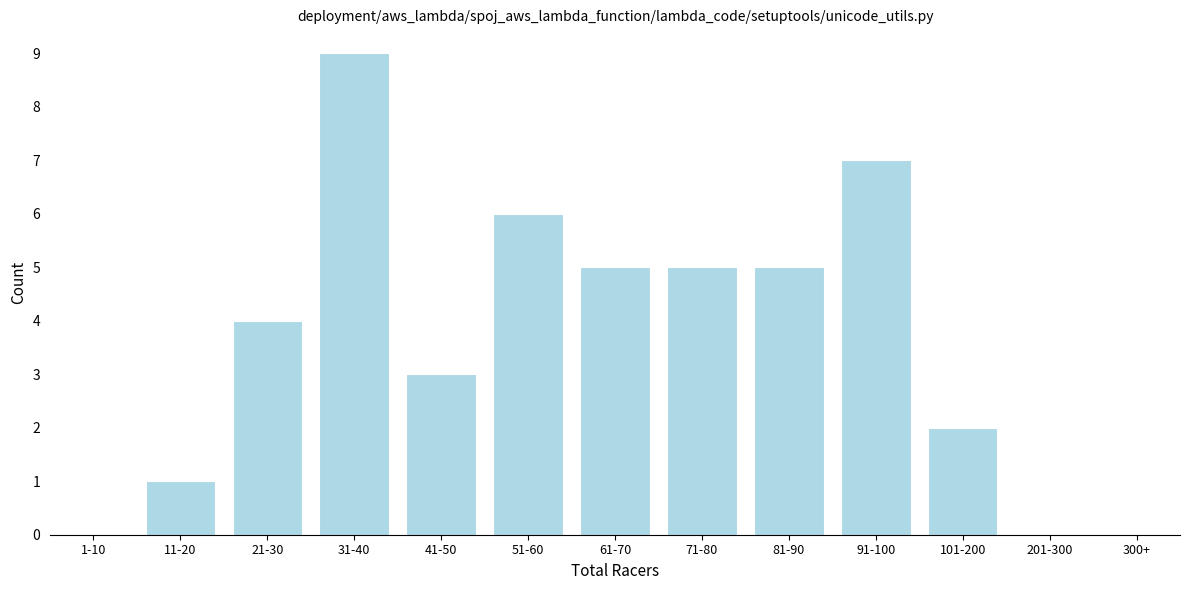

Reading right to left, transcribe all the data shown in this chart.

101-200=2	91-100=7	81-90=5	71-80=5	61-70=5	51-60=6	41-50=3	31-40=9	21-30=4	11-20=1	1-10=0